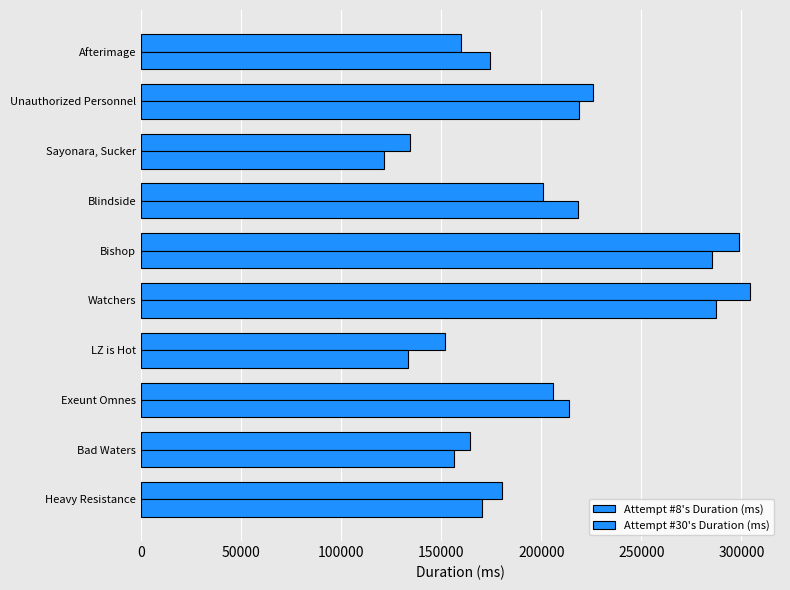

What is the difference between the second highest and second lowest values in the Attempt #8's Duration (ms) series?

146743